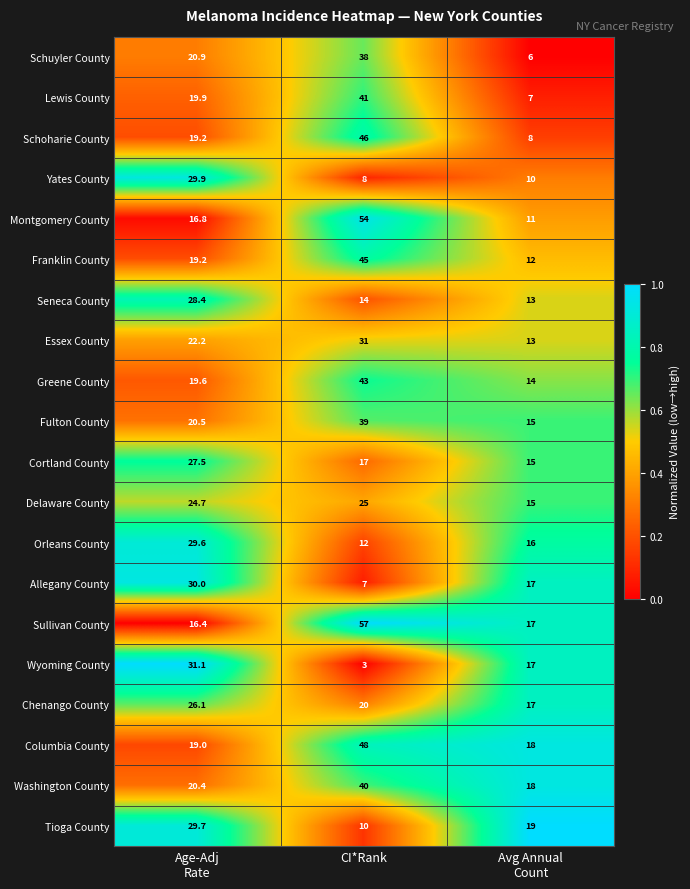

Count the number of data series in this chart.

20